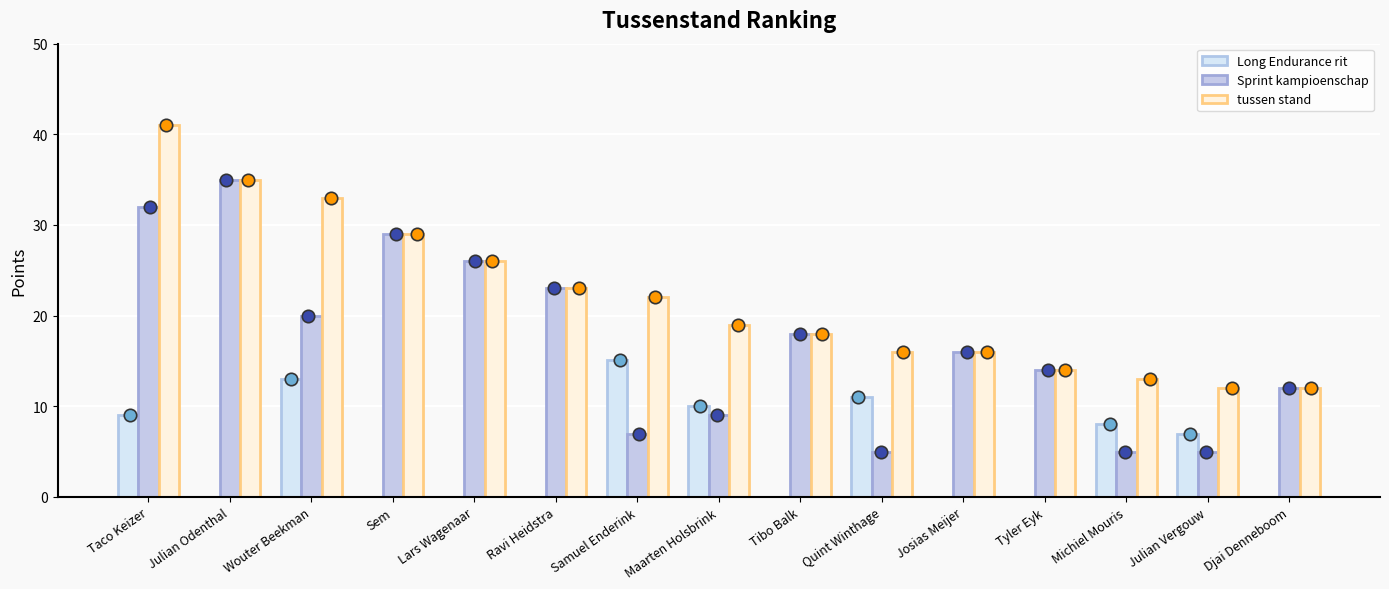

Is the value of tussen stand at Maarten Holsbrink greater than the value of Sprint kampioenschap at Djai Denneboom?

Yes